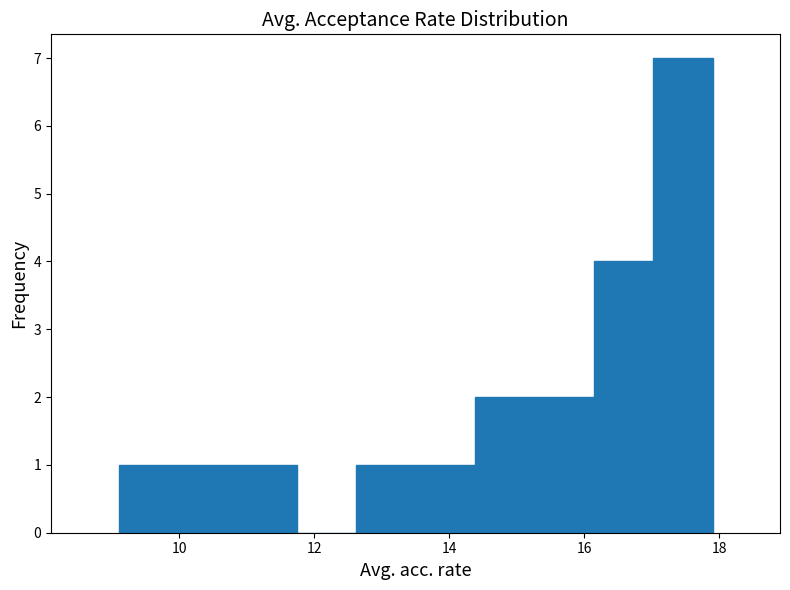

Reading left to right, list every bar in this chart as the range it spans on the x-axis followed by its height. Neither the bar edges nor the heights are printed on the chart, so give them approximately, as read against the axes.

9.10 to 9.98: 1
9.98 to 10.86: 1
10.86 to 11.74: 1
11.74 to 12.62: 0
12.62 to 13.50: 1
13.50 to 14.38: 1
14.38 to 15.26: 2
15.26 to 16.14: 2
16.14 to 17.02: 4
17.02 to 17.90: 7